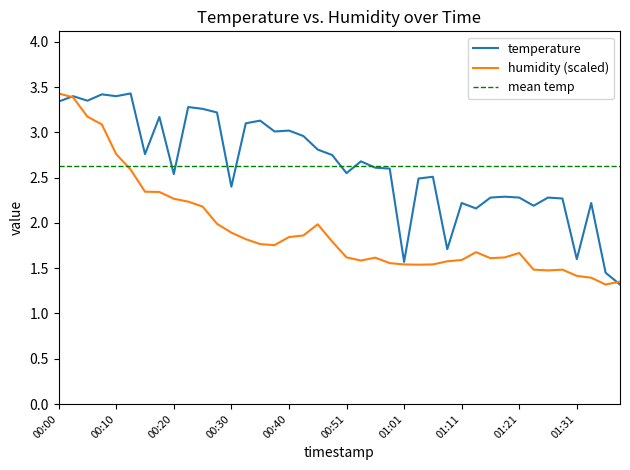

In temperature, how many points are higher than both neighbors (excluding endpoints)?

13